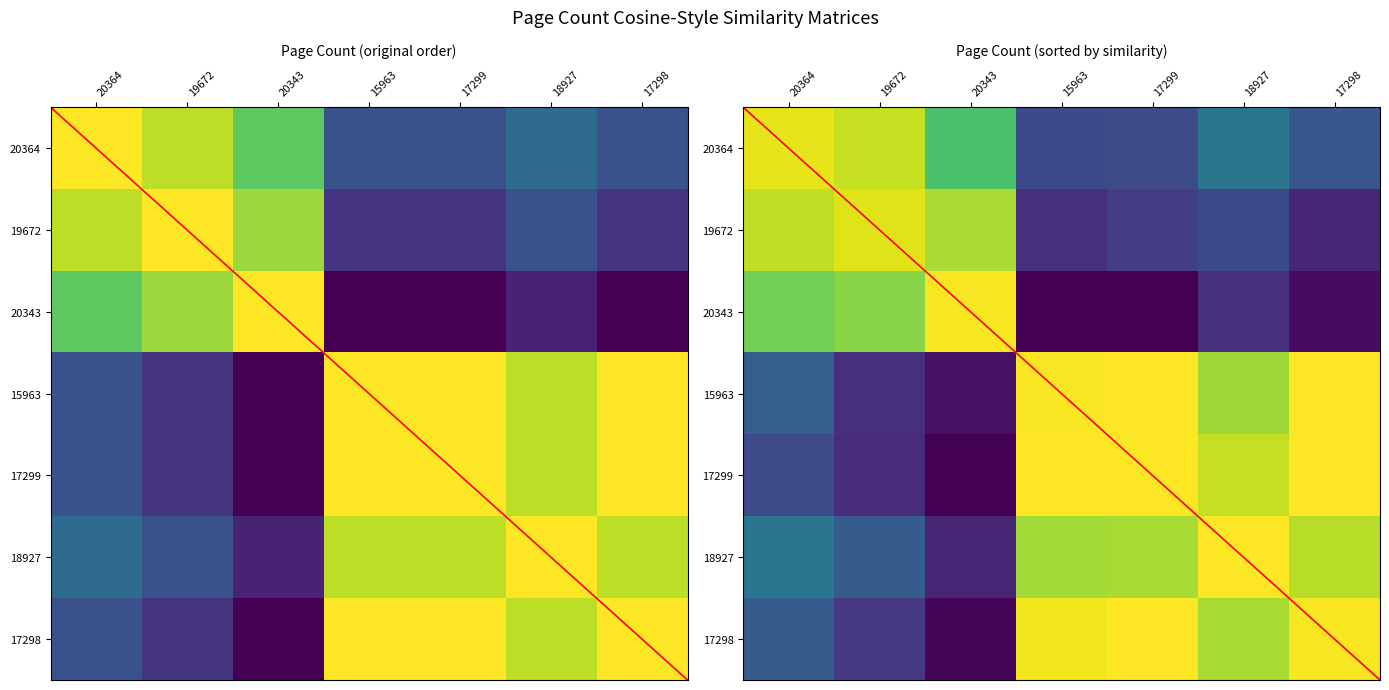

What is the average value of the 15963 series?

0.6